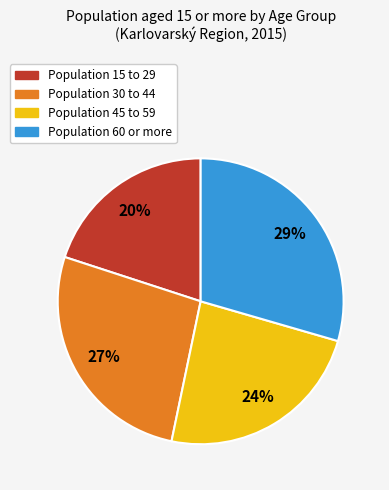

To the nearest percent, what is the average slice percentage?

25%